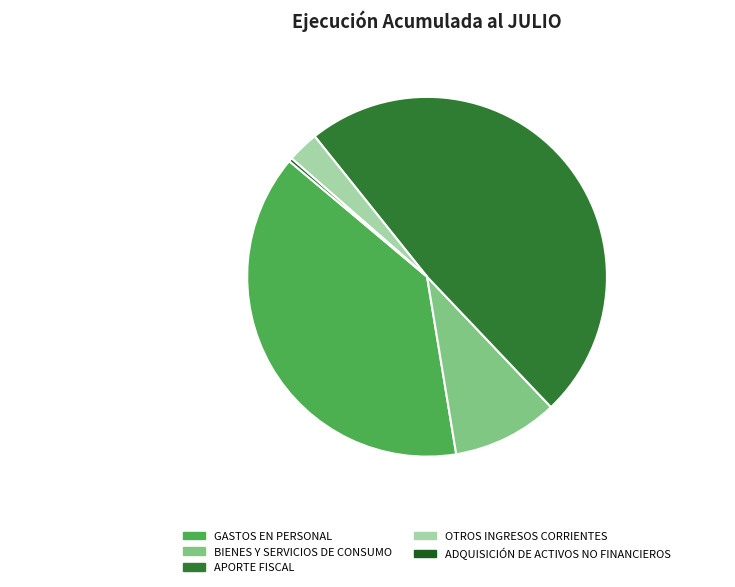

True or false: BIENES Y SERVICIOS DE CONSUMO accounts for 10% of the total.

True